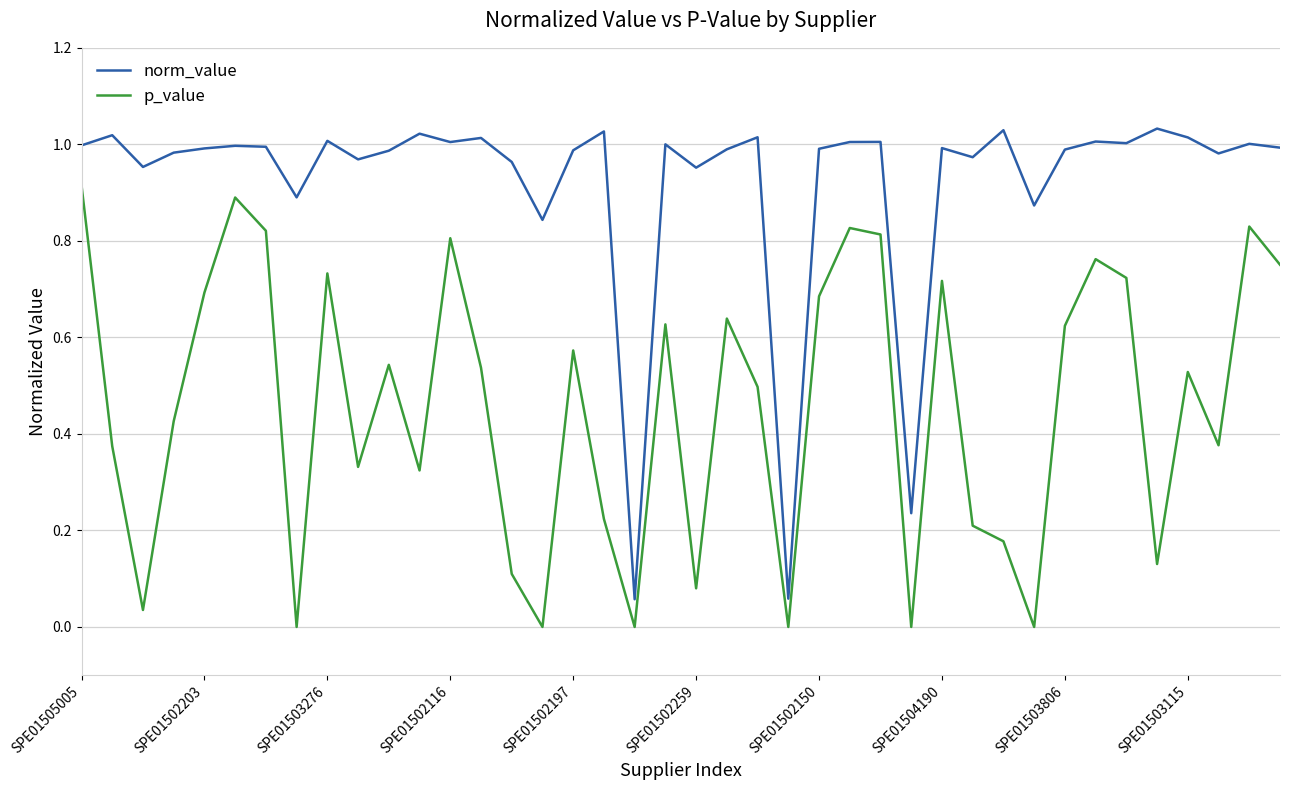

Rank the series by their average value, from lowest to highest.

p_value, norm_value